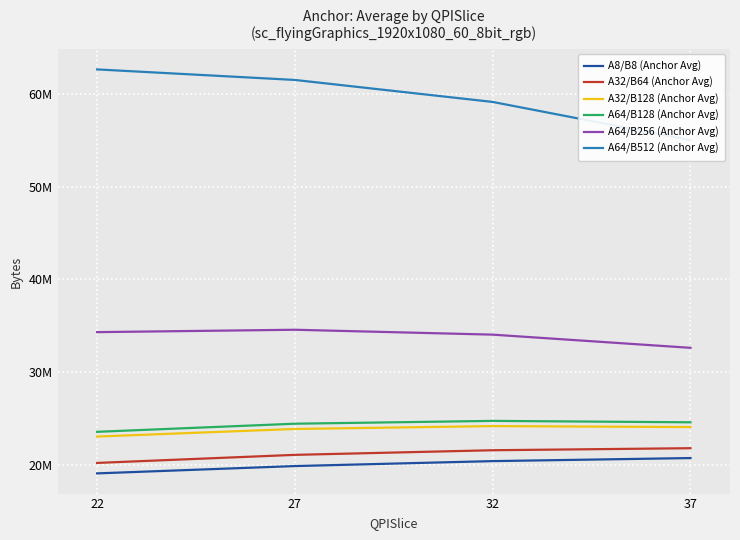

Reading right to left, transcribe all the data shown in this chart.

A8/B8 (Anchor Avg): 20733888	20404890	19871646	19082409
A32/B64 (Anchor Avg): 21796485	21577759	21079716	20209479
A32/B128 (Anchor Avg): 24075832	24180832	23869288	23054428
A64/B128 (Anchor Avg): 24590279	24741461	24437535	23563040
A64/B256 (Anchor Avg): 32617566	34038646	34565914	34309028
A64/B512 (Anchor Avg): 55007088	59124407	61494476	62630468